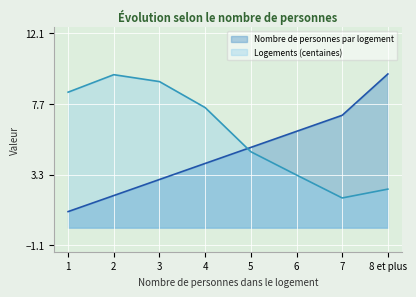

What is the approximate value of Logements (centaines) at 5?

4.7